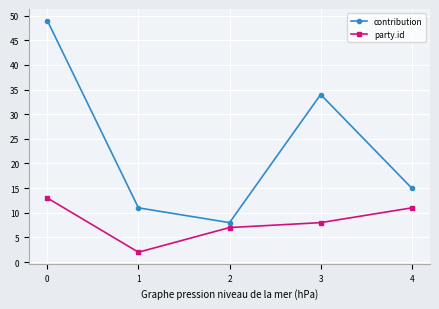

Does the chart have visible grid lines?

Yes